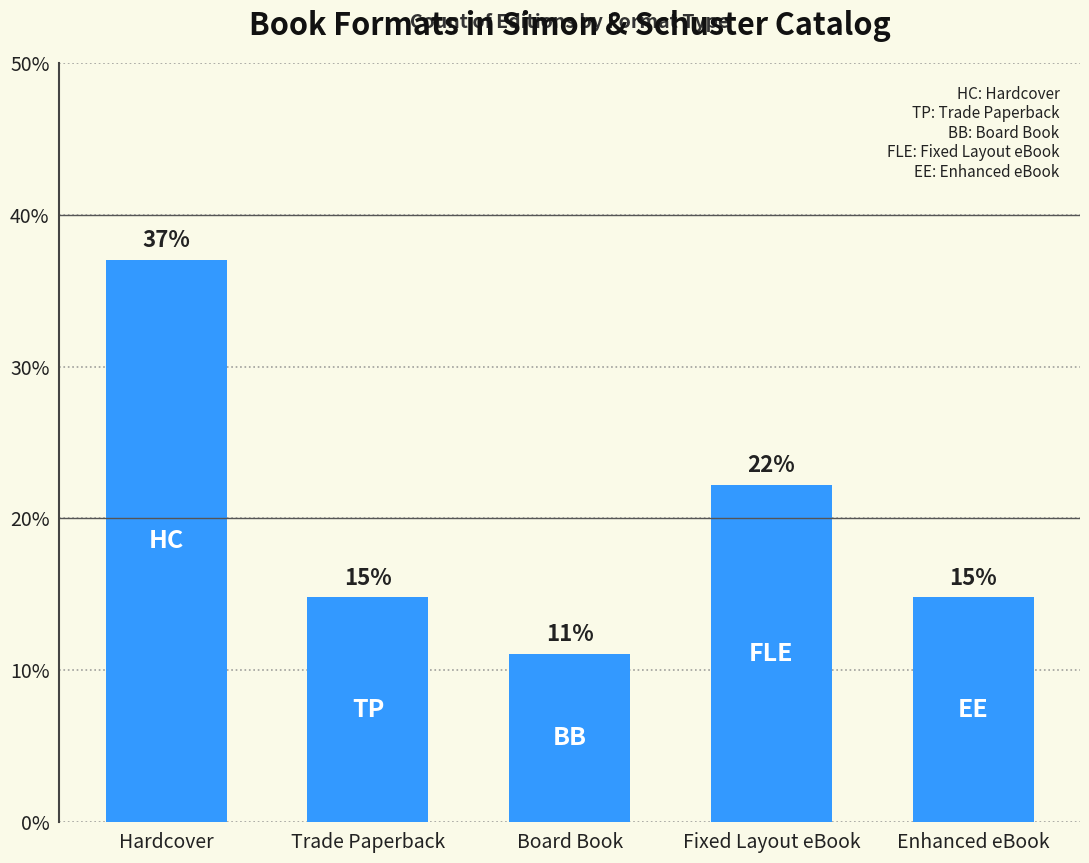

Reading right to left, extract all data points from this chart.

14.8	22.2	11.1	14.8	37.0